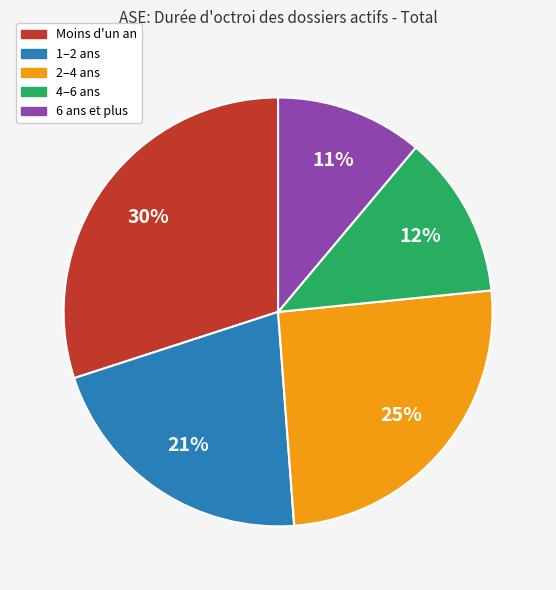

To the nearest percent, what is the difference between the largest and smallest slice percentages?

19%